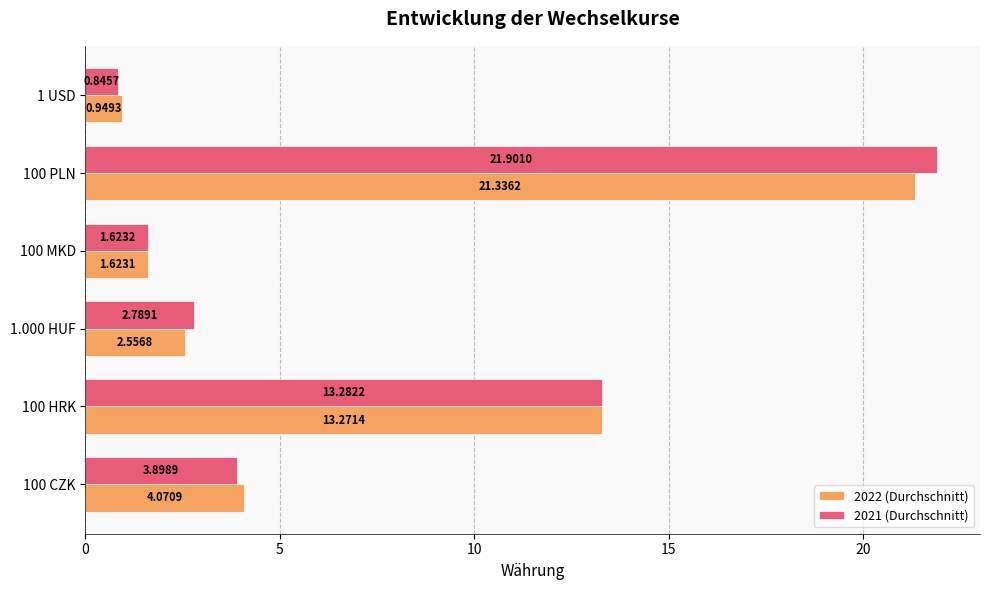

Which series has the largest range (max minus min)?

2021 (Durchschnitt)